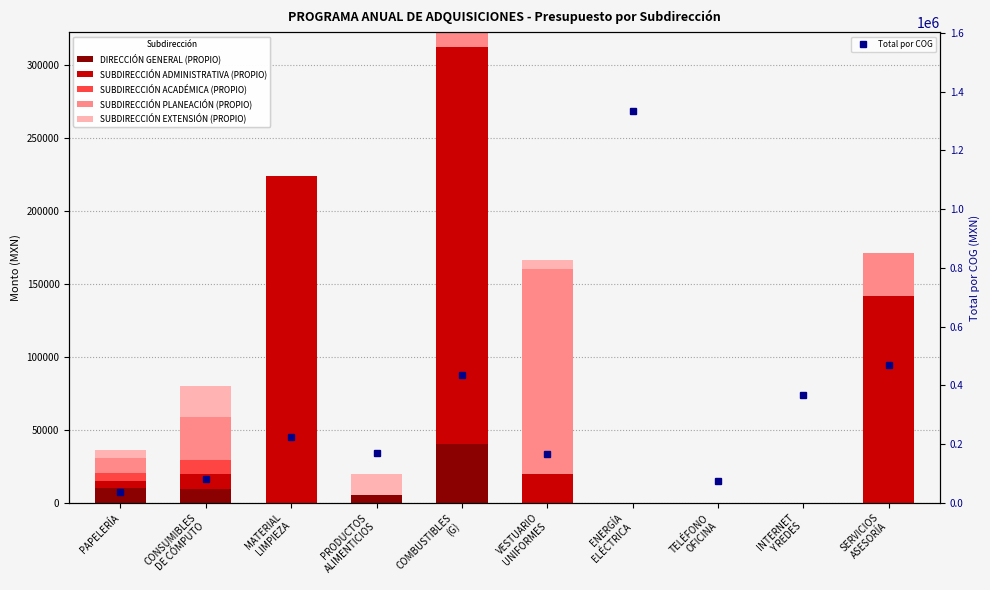

What is the sum of the DIRECCIÓN GENERAL (PROPIO) values at PRODUCTOS
ALIMENTICIOS and MATERIAL
LIMPIEZA?

5000.0